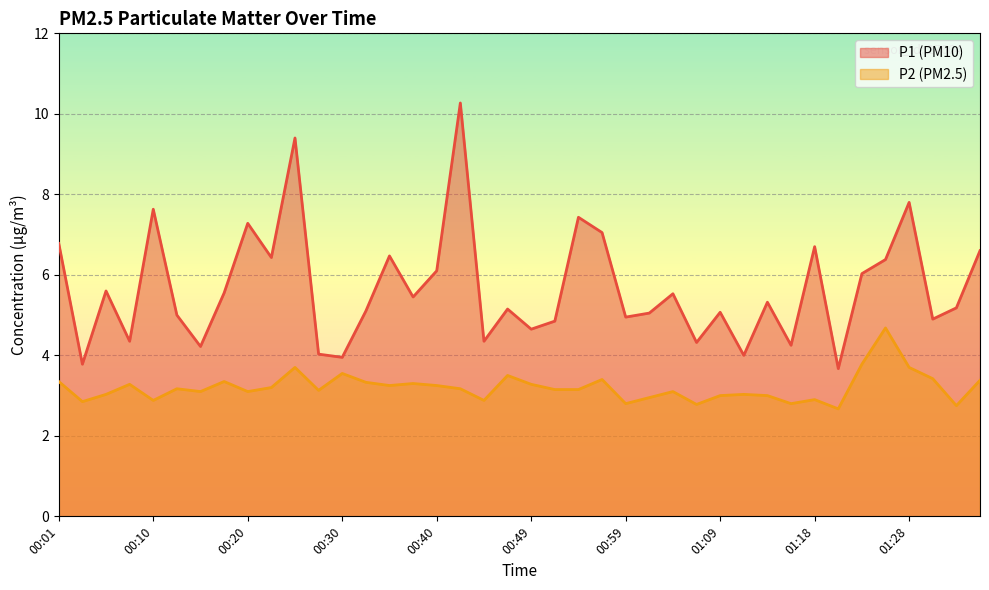

Which series has the widest spread of values?

P1